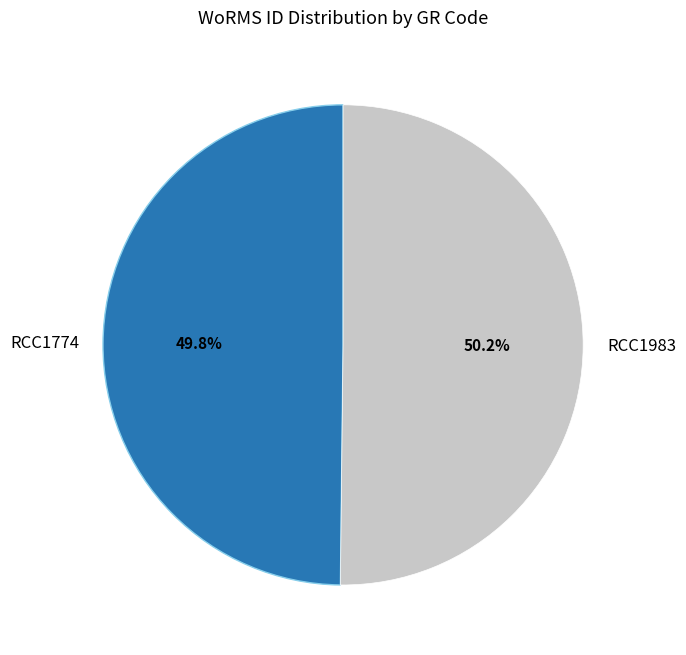

Is it true that RCC1983 is 50% of the pie?

True